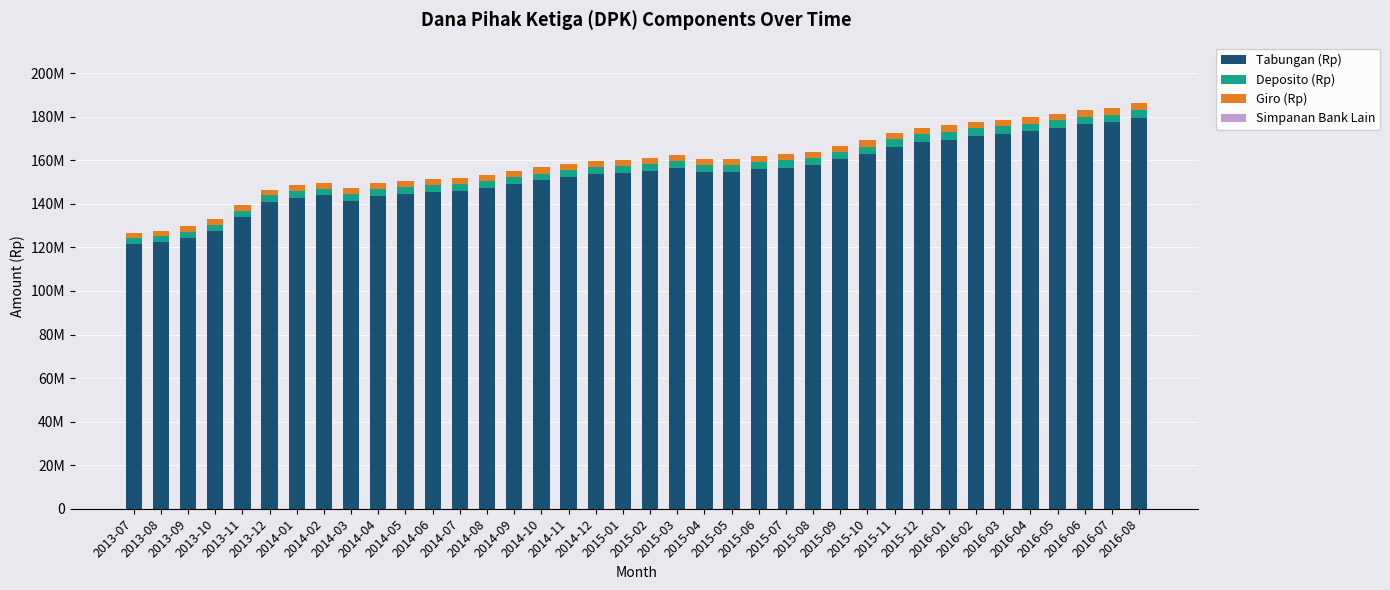

Does the chart contain stacked bars?

Yes